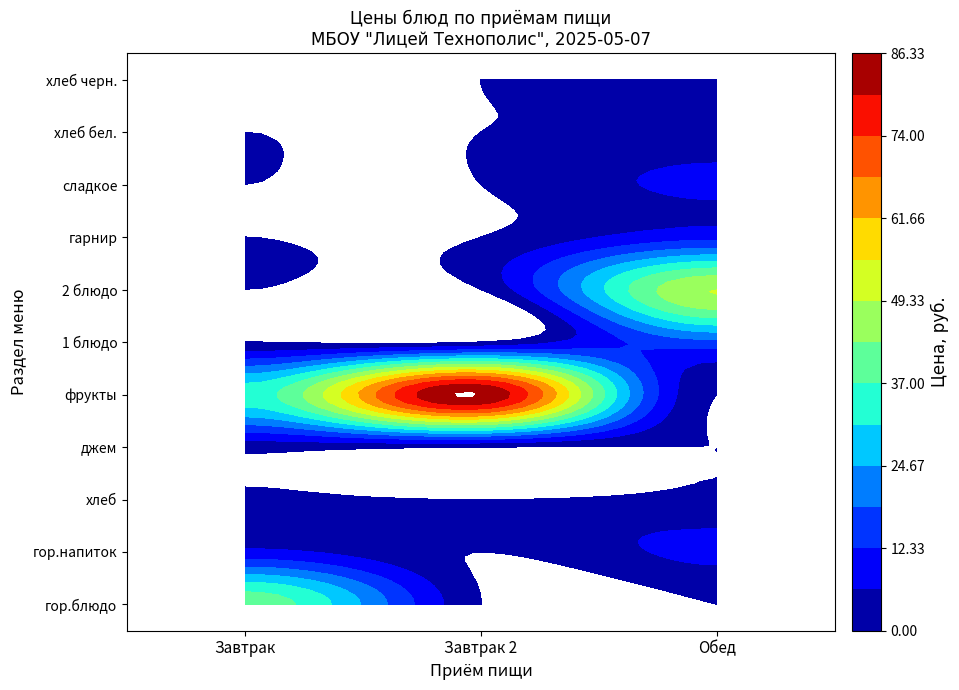

What is the greatest value displayed?

86.3